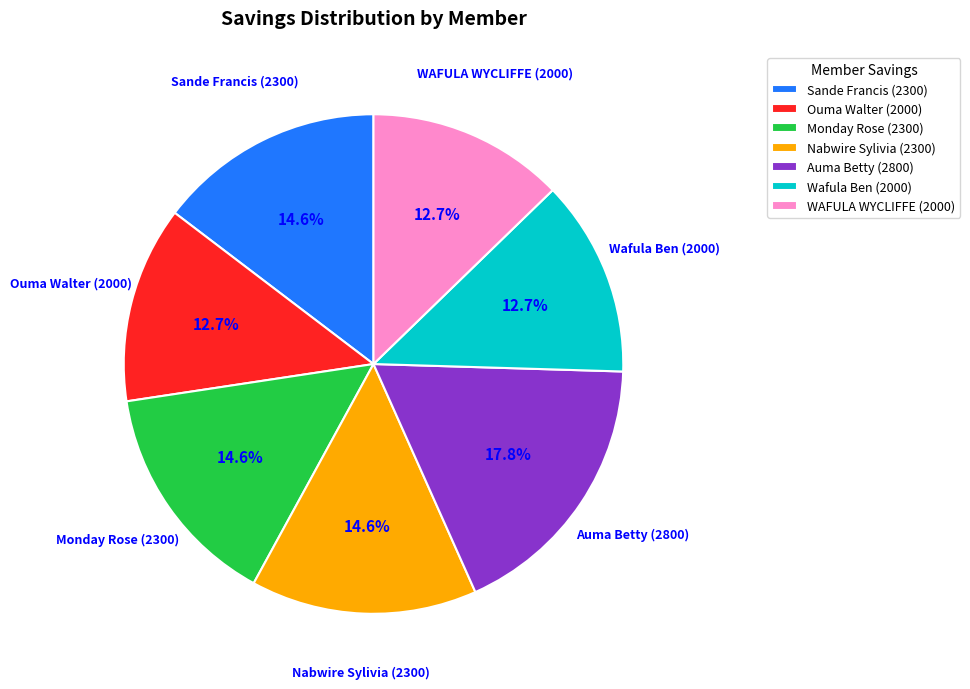

Approximately how many times larger is the value at Wafula Ben (2000) compared to WAFULA WYCLIFFE (2000)?

1.0